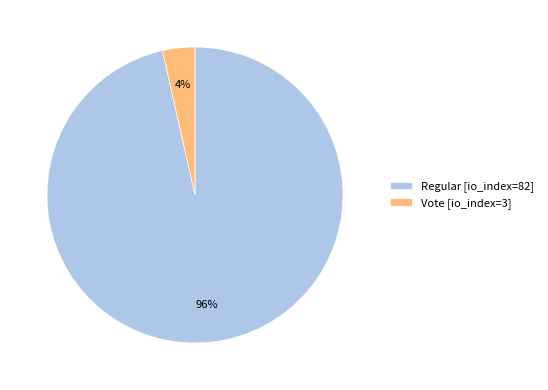

Which category has the smallest portion of the pie?

Vote [io_index=3]